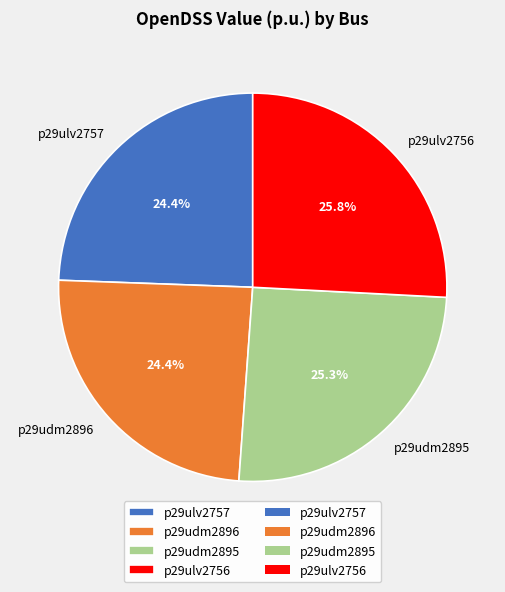

Does p29udm2895 represent more than half of the total?

No